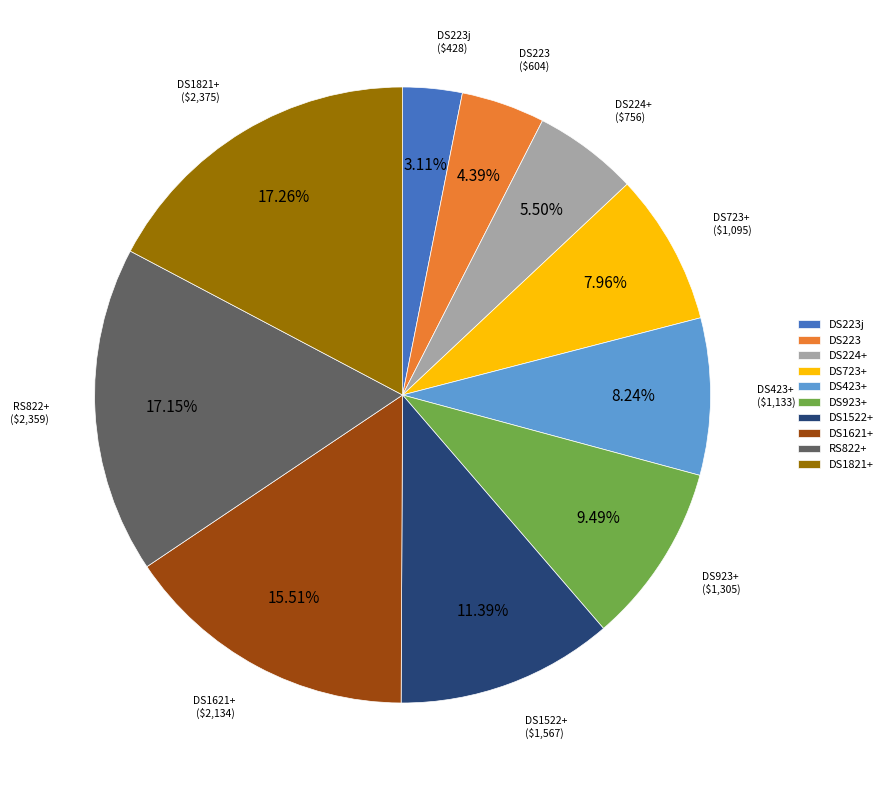

True or false: DS423+ accounts for 16% of the total.

False